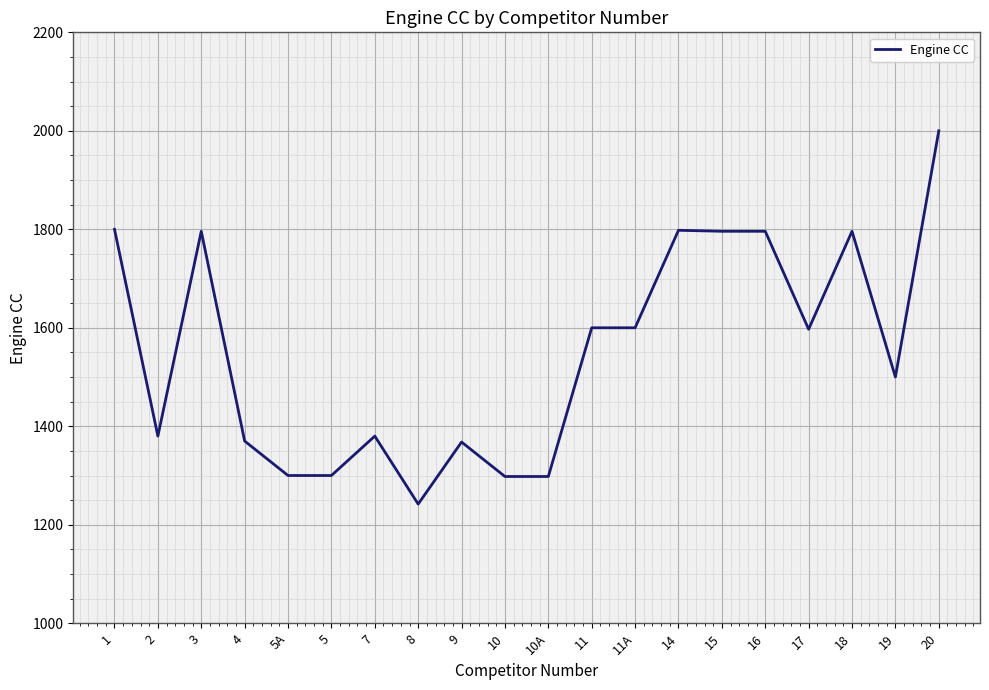

What position from the right is 19?

2